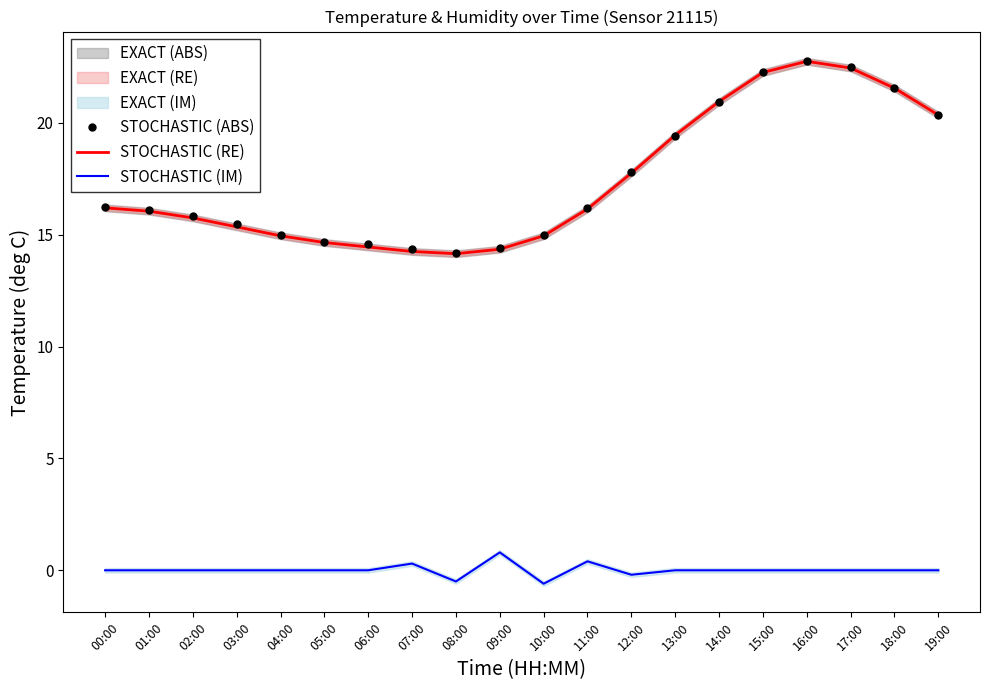

What is the total value across all series at 11:00?

32.7